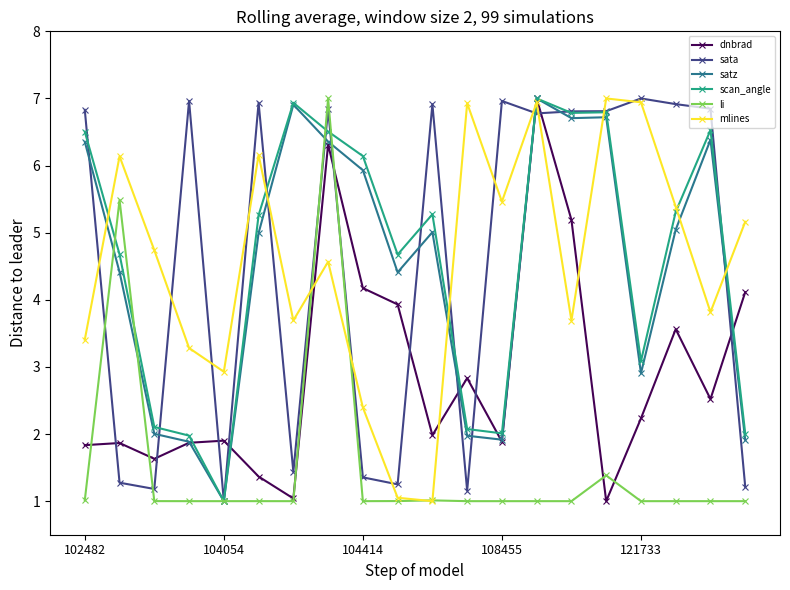

What is the value of the mlines point at the 3rd from the left?

4.7